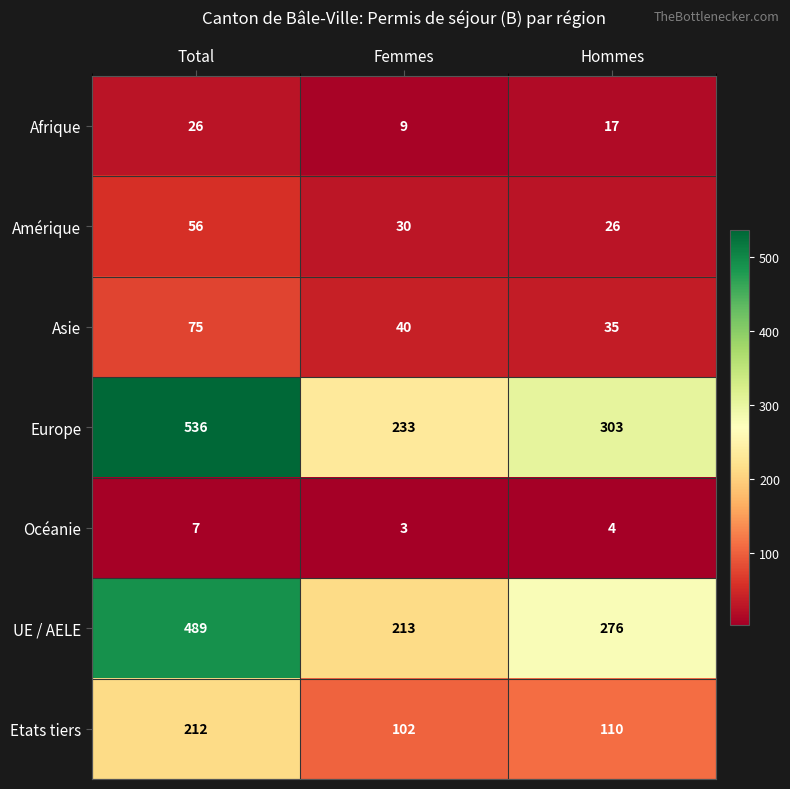

What is the sum of all Amérique values?

112